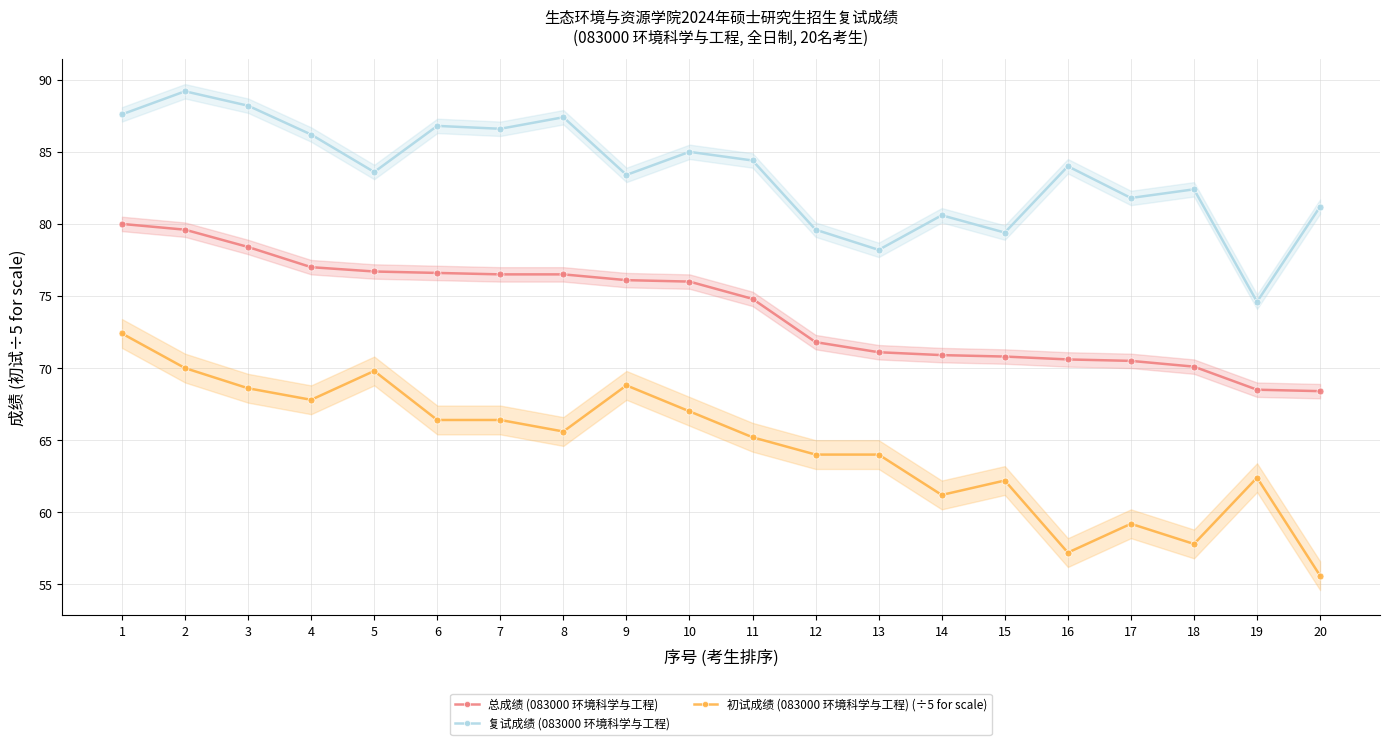

Which series has the largest total across all categories?

复试成绩 (083000 环境科学与工程)